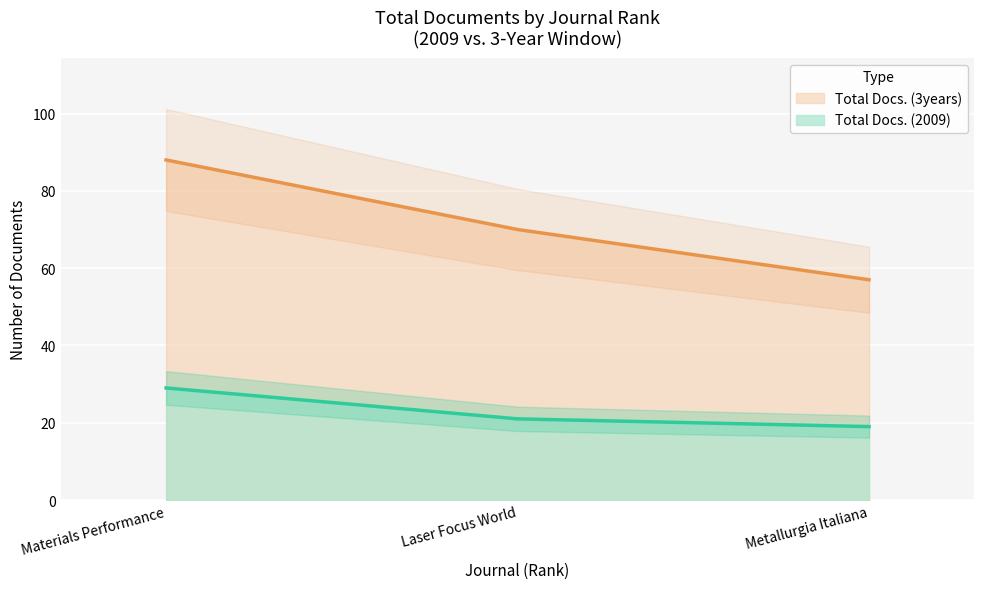

What is the minimum value shown in the chart?

19